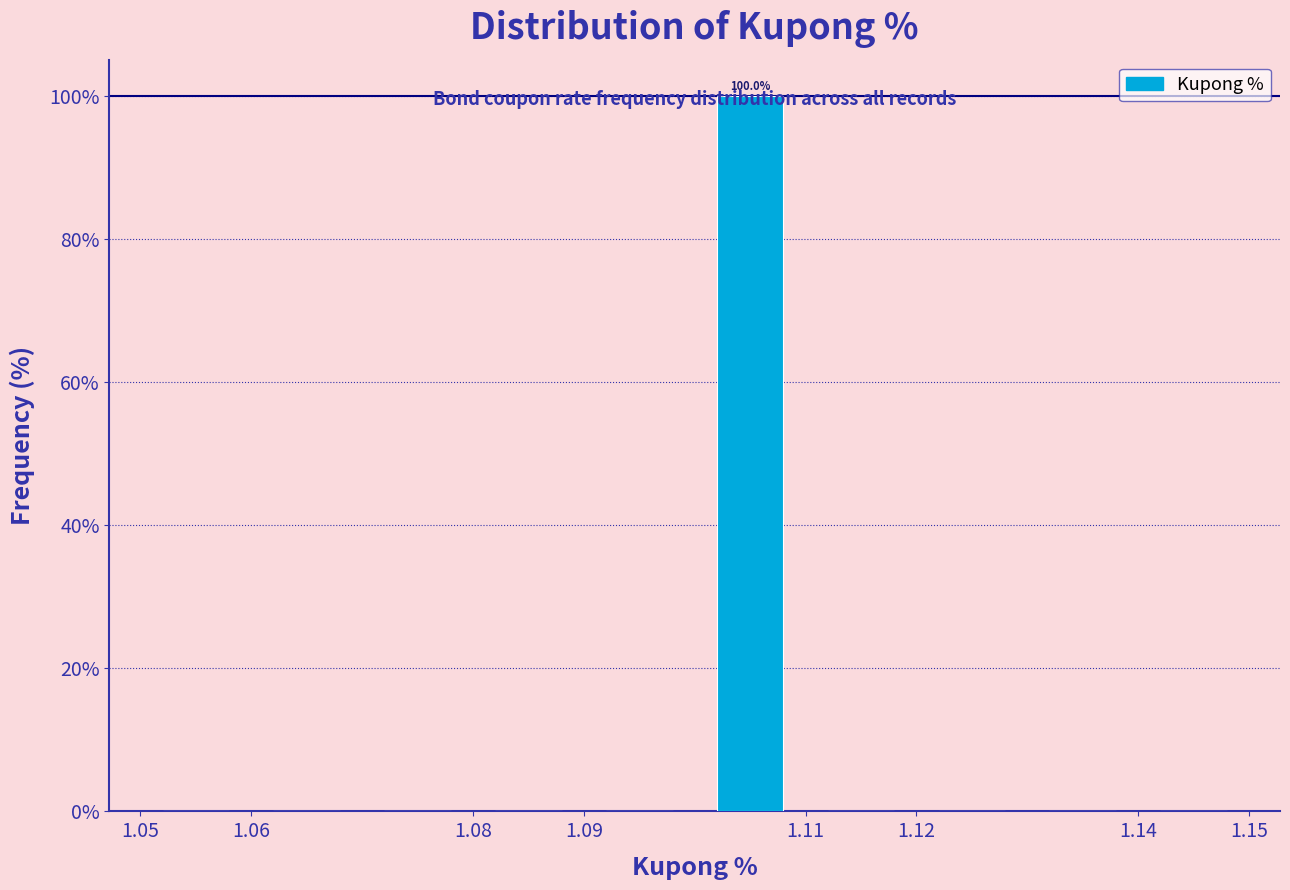

Over which range of the x-axis is the bar tallest?

1.10 to 1.11